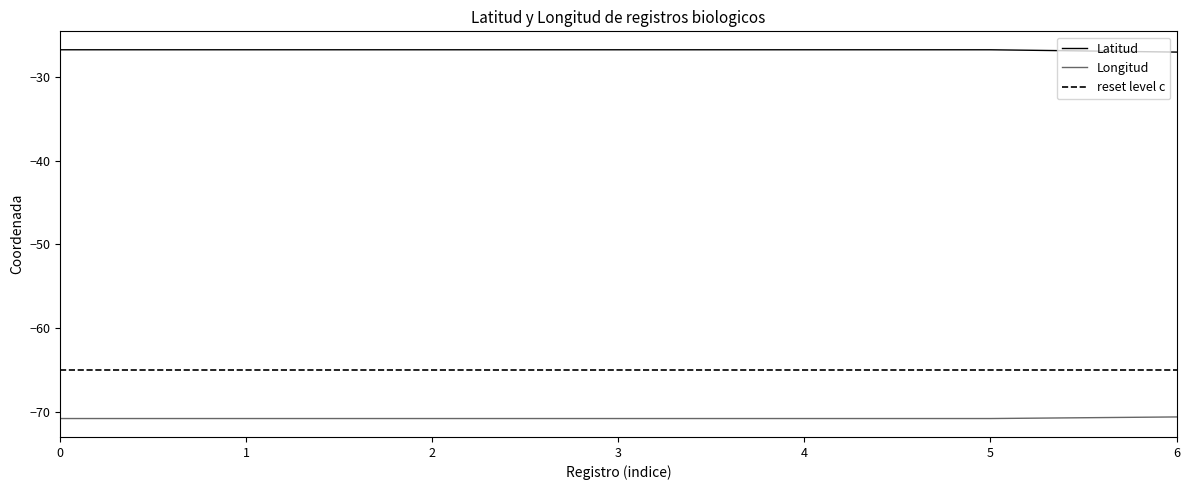

At 1, list the series in order from largest to smallest.

Latitud, Longitud